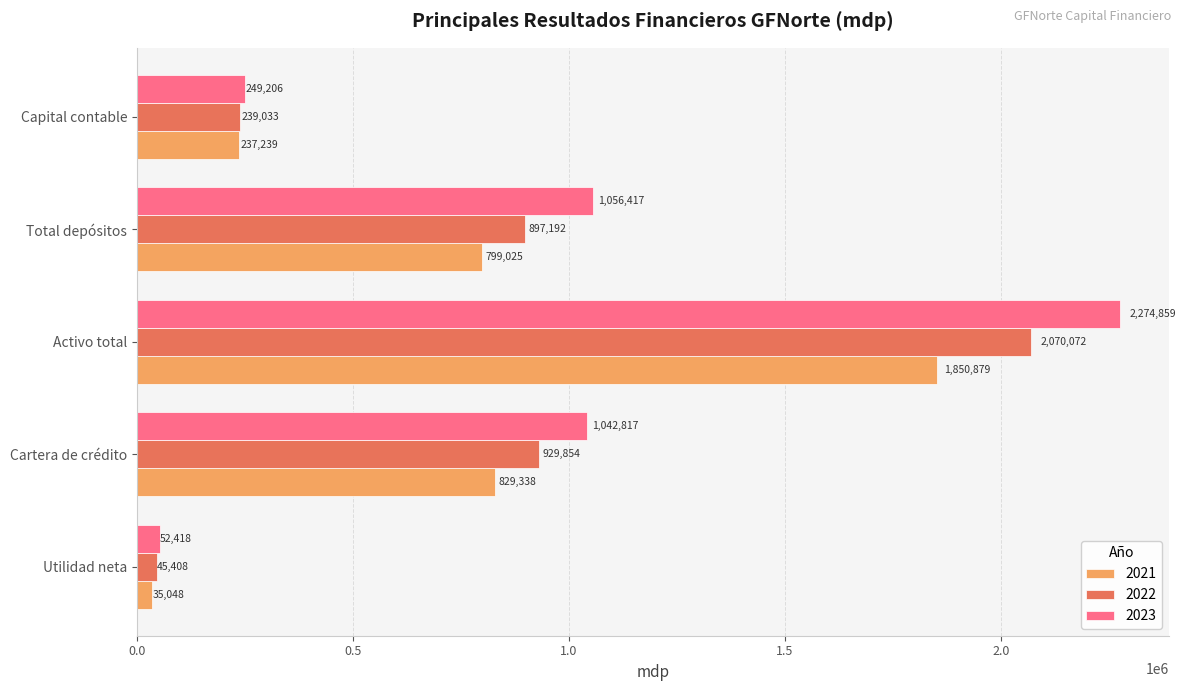

At which label is 2023 closest to 1163638?

Total depósitos